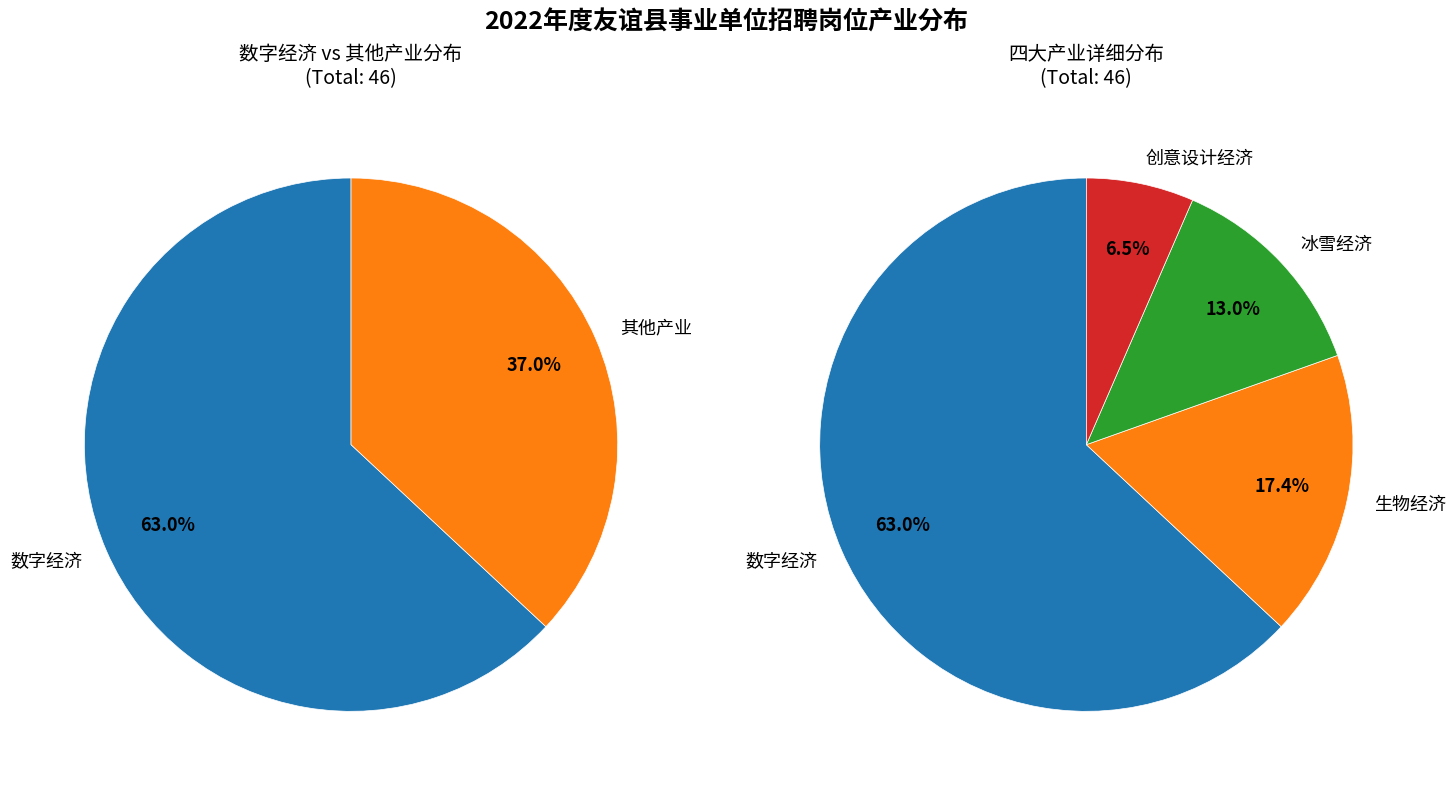

To the nearest percent, what percentage of the pie is 创意设计经济?

7%